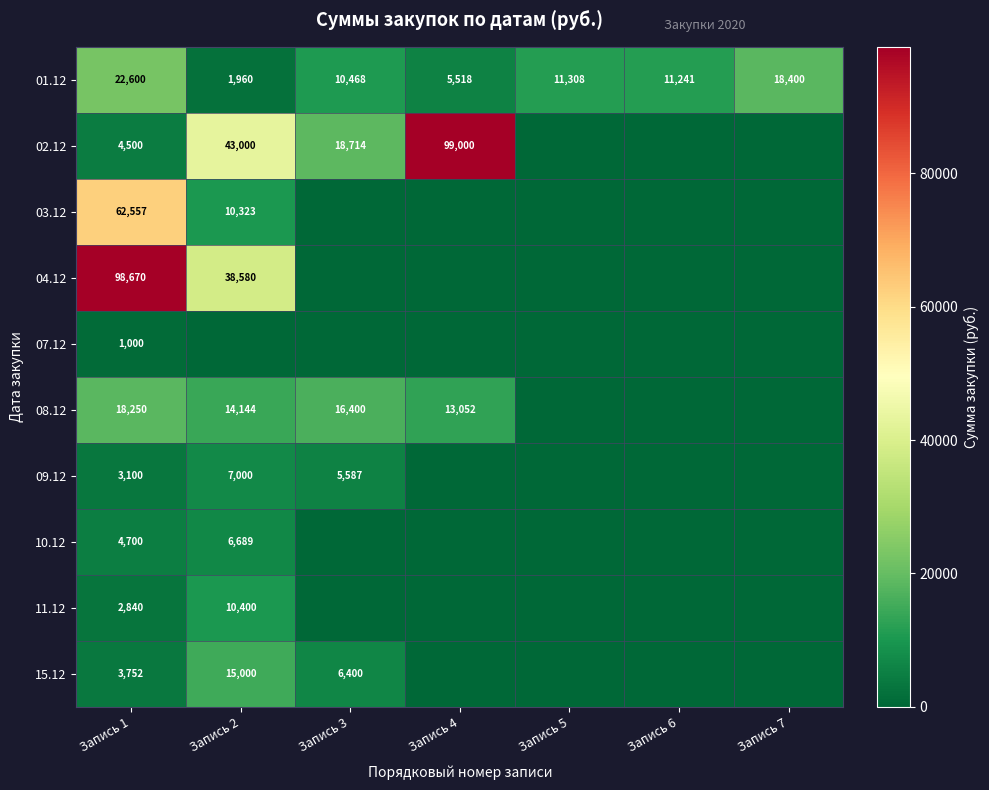

Is the value of 01.12 at Запись 4 greater than the value of 10.12 at Запись 1?

Yes